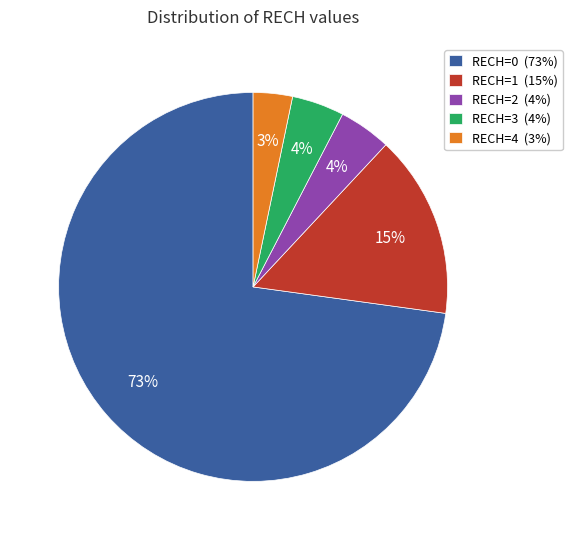

What is the smallest slice in the pie chart?

RECH=4